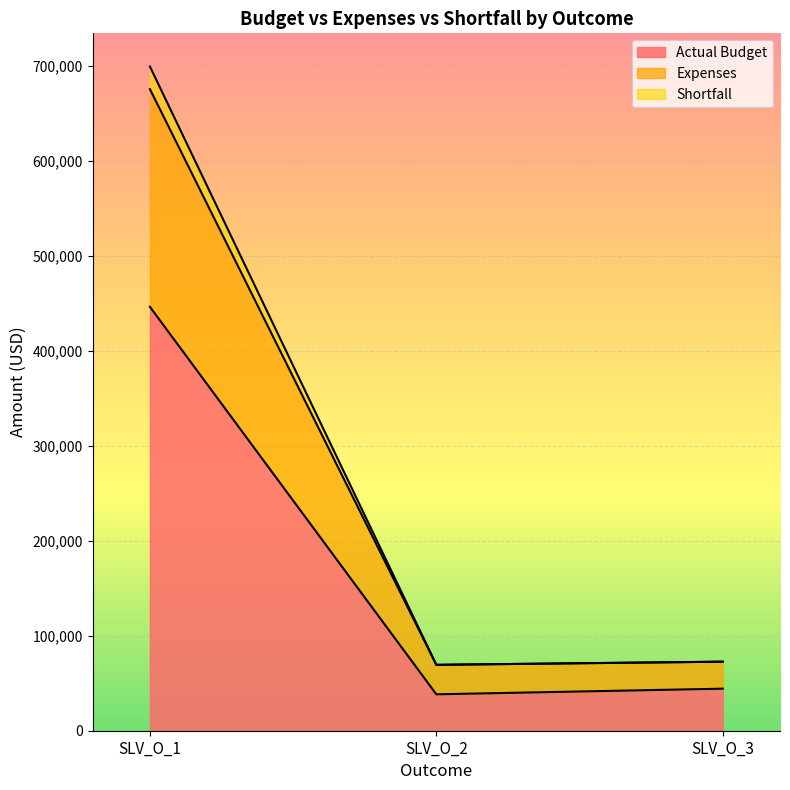

What is the maximum value shown in the chart?

699681.8